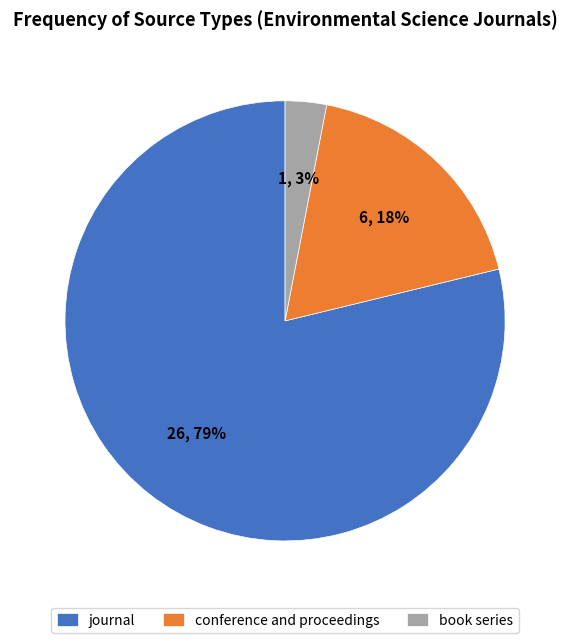

True or false: journal accounts for 73% of the total.

False